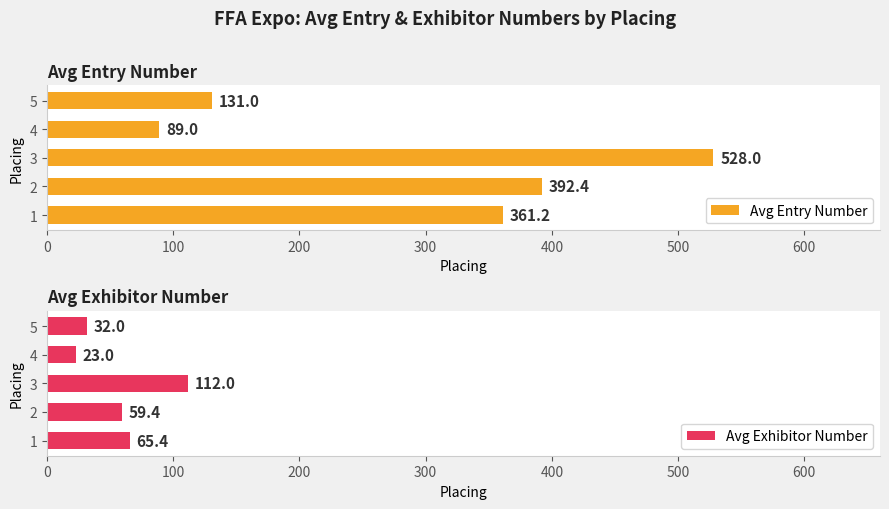

List the labels in order of Avg Entry Number value, largest first.

3, 2, 1, 5, 4